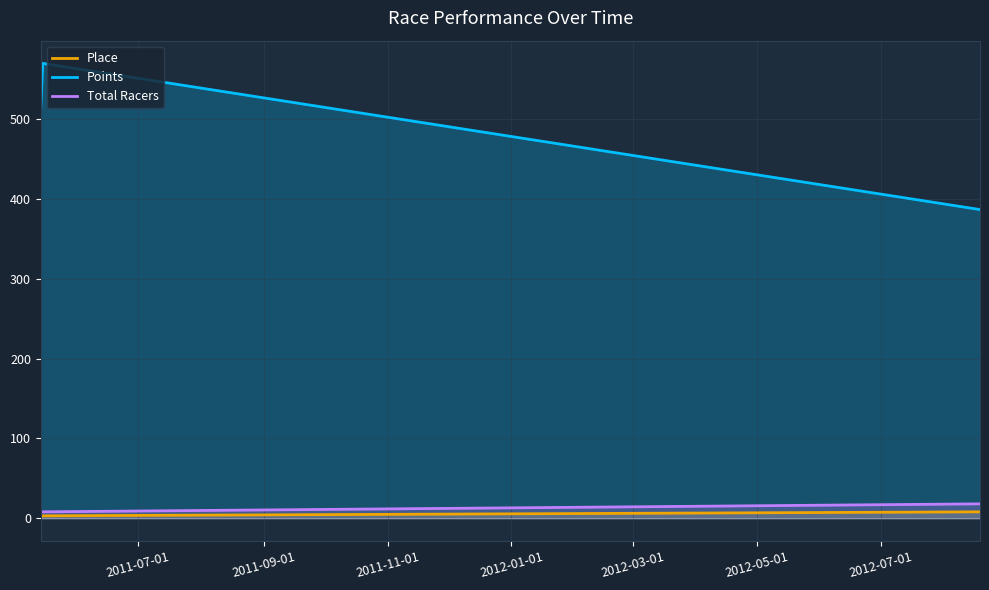

What is the greatest value displayed?

570.0